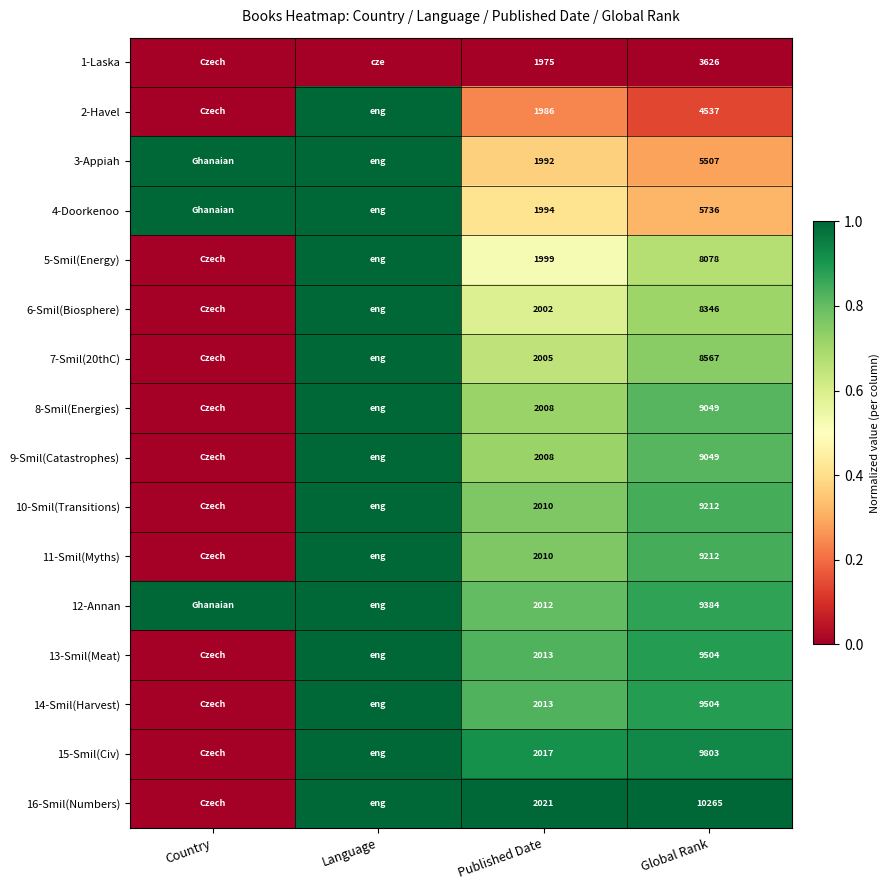

What is the difference between the highest and lowest values at Country?

1.0